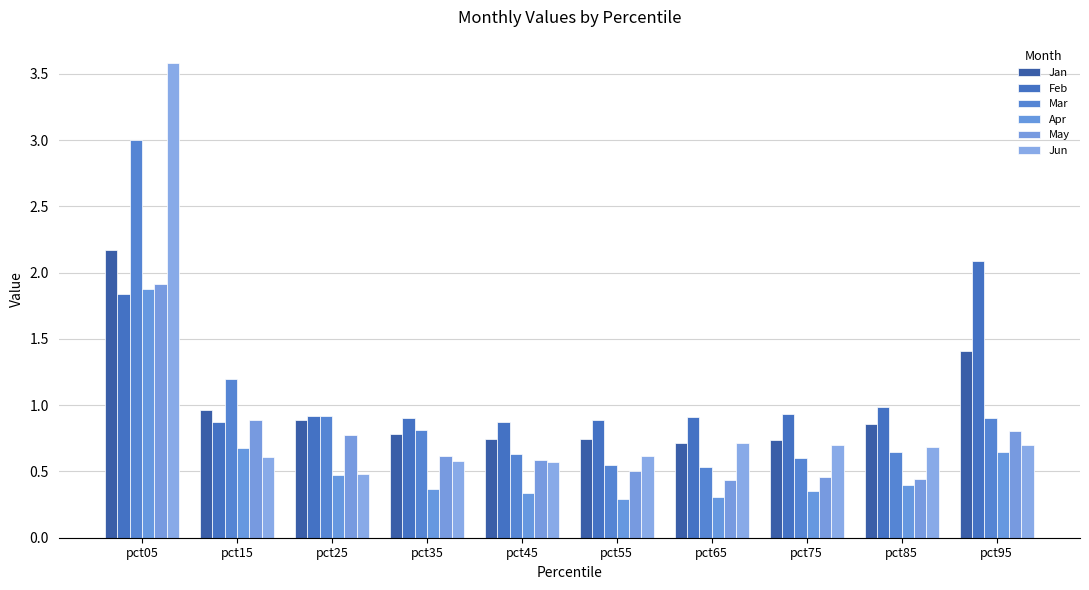

Where is Feb nearest to the value 1?

pct85